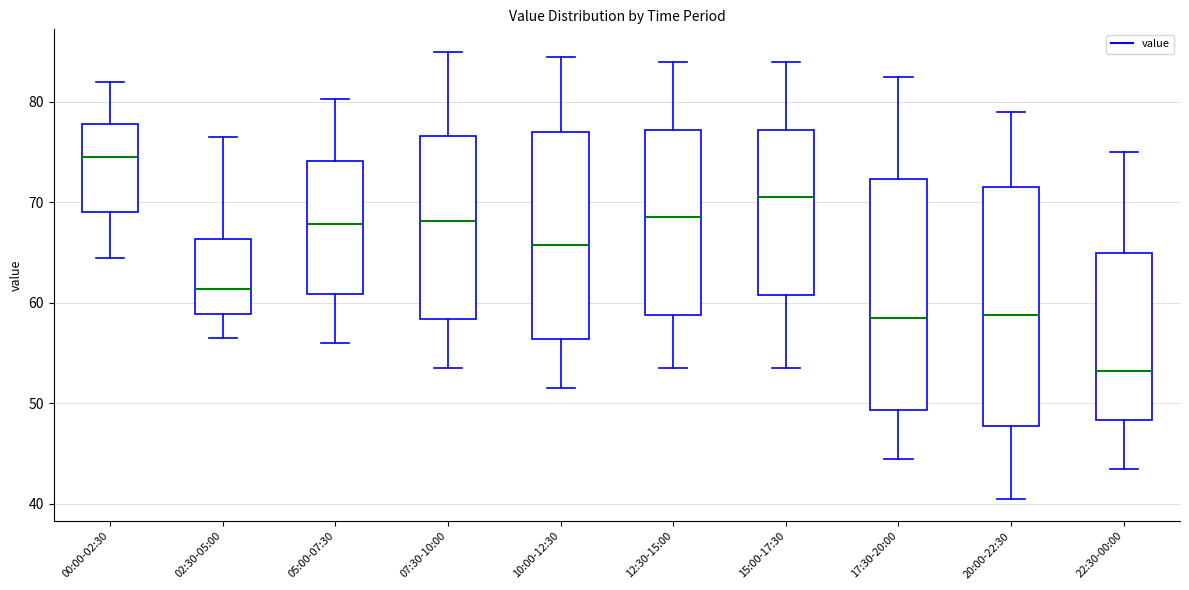

Which box's median line is the lowest?

22:30-00:00